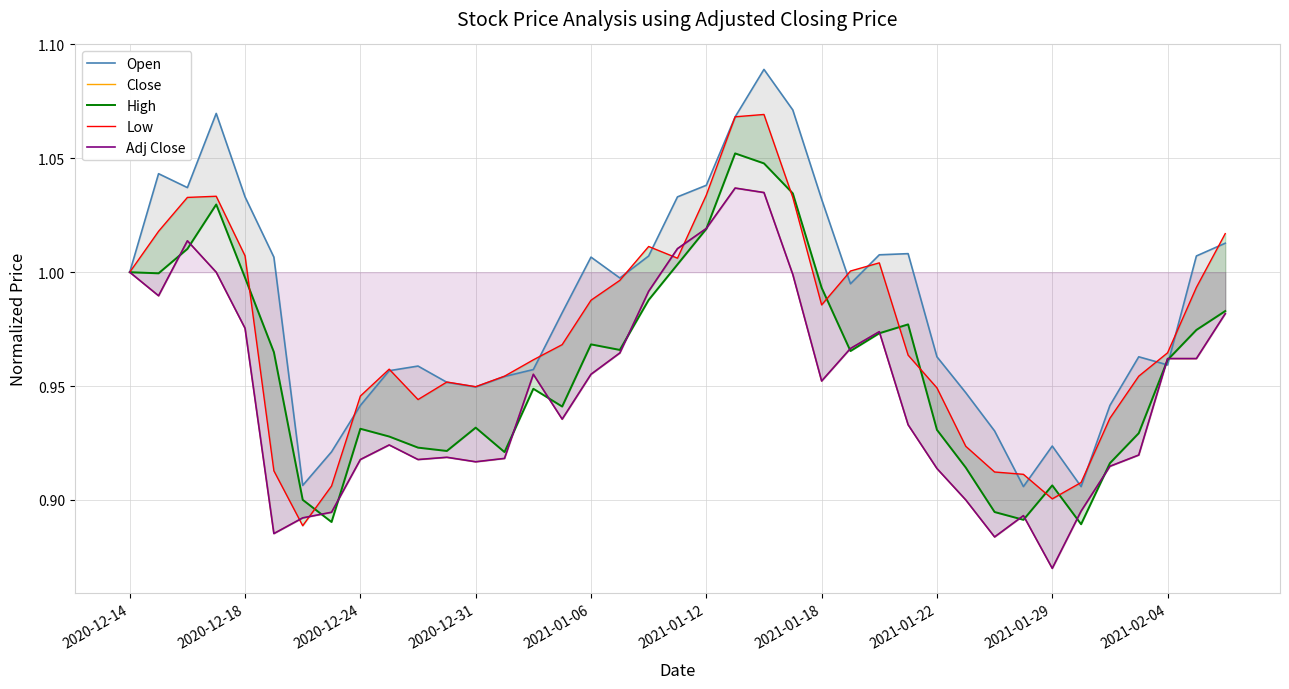

Read the Close value at 2021-01-12.

0.9